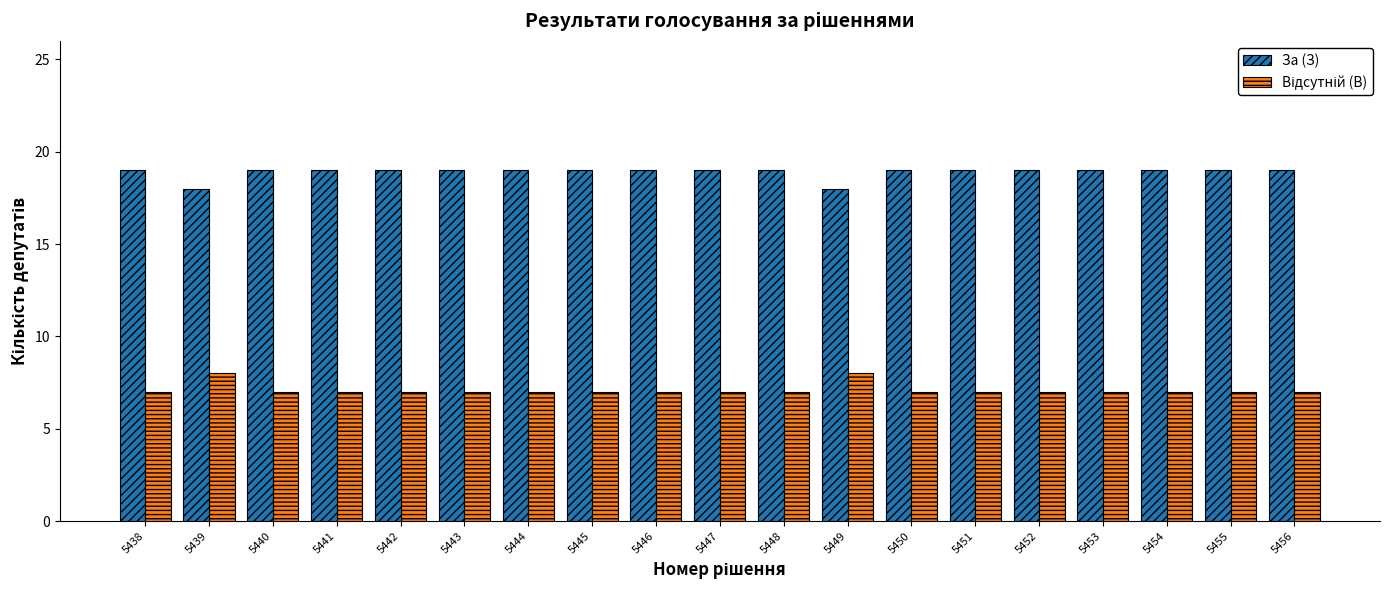

The За (З) series shows 28 at 5443. True or false?

False